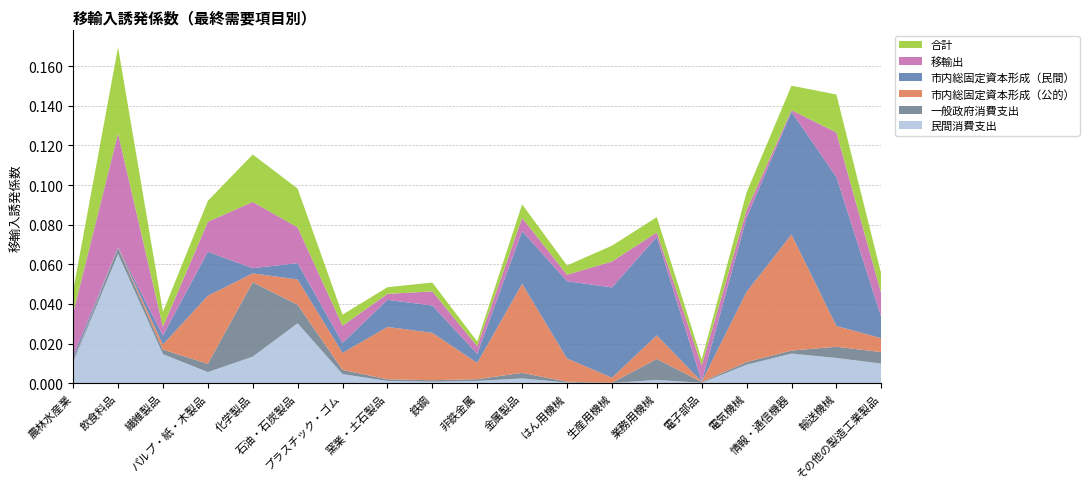

Reading right to left, what are all the values shown in this chart?

民間消費支出: その他の製造工業製品=0.0	輸送機械=0.0	情報・通信機器=0.0	電気機械=0.0	電子部品=0.0	業務用機械=0.0	生産用機械=0.0	はん用機械=0.0	金属製品=0.0	非鉄金属=0.0	鉄鋼=0.0	窯業・土石製品=0.0	プラスチック・ゴム=0.0	石油・石炭製品=0.0	化学製品=0.0	パルプ・紙・木製品=0.0	繊維製品=0.0	飲食料品=0.1	農林水産業=0.0
一般政府消費支出: その他の製造工業製品=0.0	輸送機械=0.0	情報・通信機器=0.0	電気機械=0.0	電子部品=0.0	業務用機械=0.0	生産用機械=0.0	はん用機械=0.0	金属製品=0.0	非鉄金属=0.0	鉄鋼=0.0	窯業・土石製品=0.0	プラスチック・ゴム=0.0	石油・石炭製品=0.0	化学製品=0.0	パルプ・紙・木製品=0.0	繊維製品=0.0	飲食料品=0.0	農林水産業=0.0
市内総固定資本形成（公的）: その他の製造工業製品=0.0	輸送機械=0.0	情報・通信機器=0.1	電気機械=0.0	電子部品=0.0	業務用機械=0.0	生産用機械=0.0	はん用機械=0.0	金属製品=0.0	非鉄金属=0.0	鉄鋼=0.0	窯業・土石製品=0.0	プラスチック・ゴム=0.0	石油・石炭製品=0.0	化学製品=0.0	パルプ・紙・木製品=0.0	繊維製品=0.0	飲食料品=0.0	農林水産業=0.0
市内総固定資本形成（民間）: その他の製造工業製品=0.0	輸送機械=0.1	情報・通信機器=0.1	電気機械=0.0	電子部品=0.0	業務用機械=0.0	生産用機械=0.0	はん用機械=0.0	金属製品=0.0	非鉄金属=0.0	鉄鋼=0.0	窯業・土石製品=0.0	プラスチック・ゴム=0.0	石油・石炭製品=0.0	化学製品=0.0	パルプ・紙・木製品=0.0	繊維製品=0.0	飲食料品=0.0	農林水産業=0.0
移輸出: その他の製造工業製品=0.0	輸送機械=0.0	情報・通信機器=0.0	電気機械=0.0	電子部品=0.0	業務用機械=0.0	生産用機械=0.0	はん用機械=0.0	金属製品=0.0	非鉄金属=0.0	鉄鋼=0.0	窯業・土石製品=0.0	プラスチック・ゴム=0.0	石油・石炭製品=0.0	化学製品=0.0	パルプ・紙・木製品=0.0	繊維製品=0.0	飲食料品=0.1	農林水産業=0.0
合計: その他の製造工業製品=0.0	輸送機械=0.0	情報・通信機器=0.0	電気機械=0.0	電子部品=0.0	業務用機械=0.0	生産用機械=0.0	はん用機械=0.0	金属製品=0.0	非鉄金属=0.0	鉄鋼=0.0	窯業・土石製品=0.0	プラスチック・ゴム=0.0	石油・石炭製品=0.0	化学製品=0.0	パルプ・紙・木製品=0.0	繊維製品=0.0	飲食料品=0.0	農林水産業=0.0